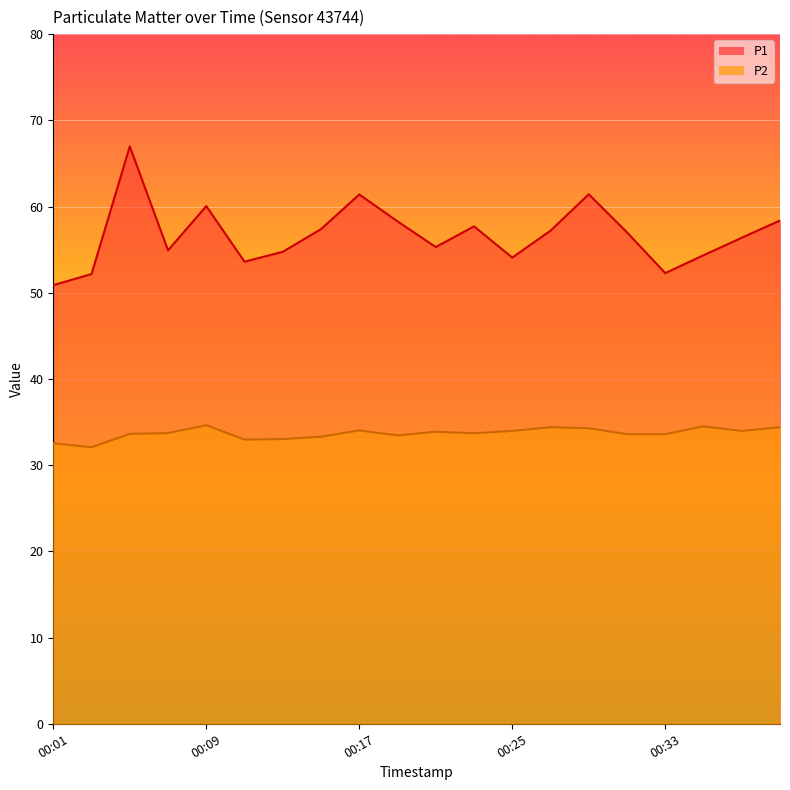

True or false: P1 and P2 intersect in this chart.

False